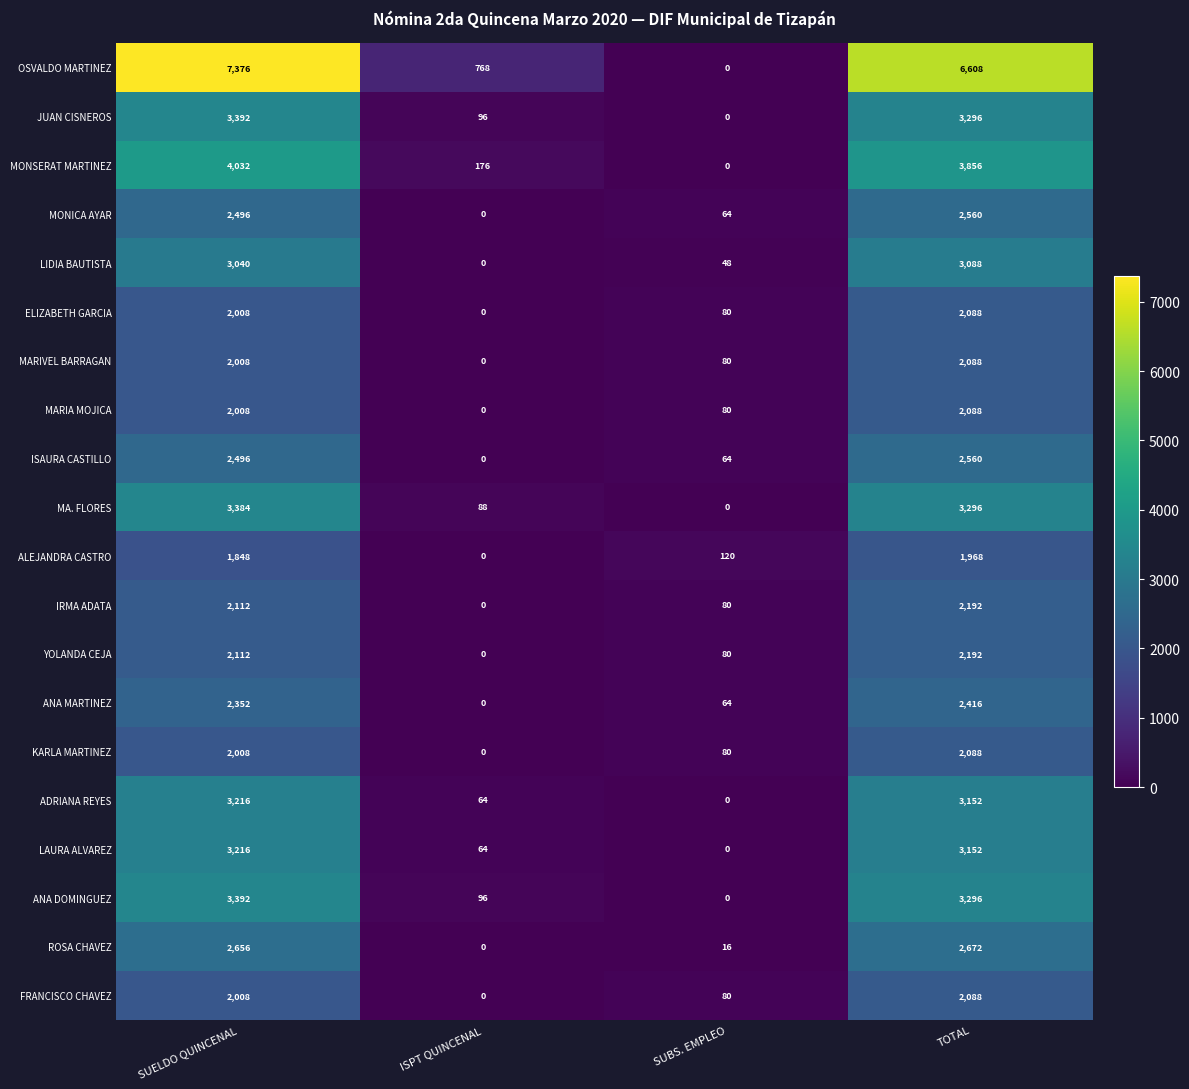

At which label does ANA MARTINEZ reach its minimum?

ISPT QUINCENAL